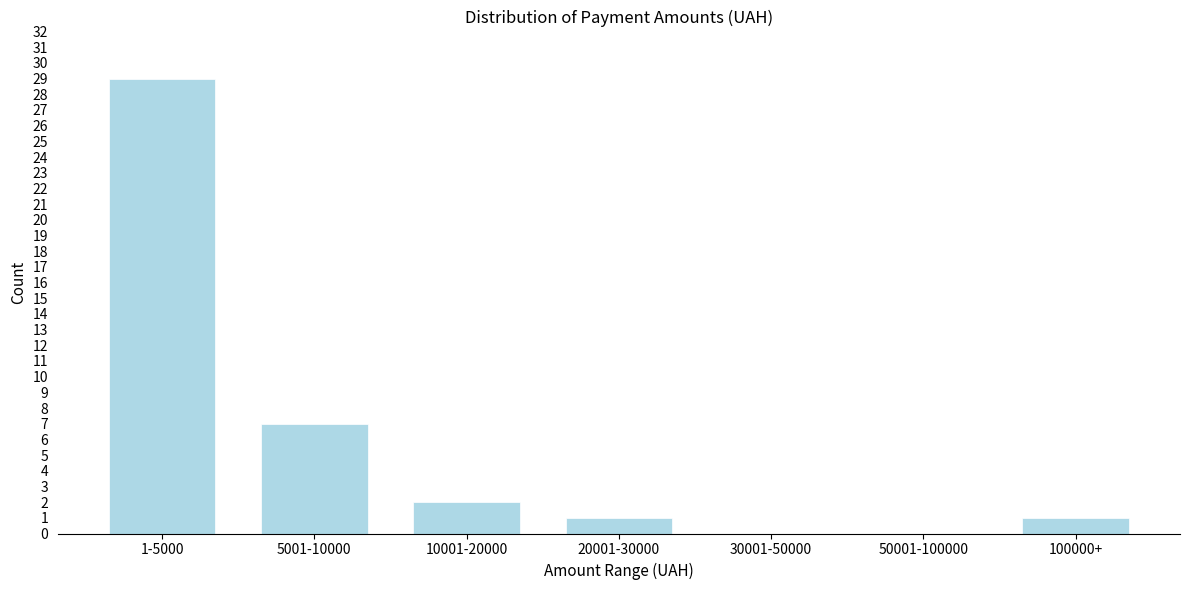

Reading left to right, list all the values displayed in this chart.

1-5000=29	5001-10000=7	10001-20000=2	20001-30000=1	30001-50000=0	50001-100000=0	100000+=1